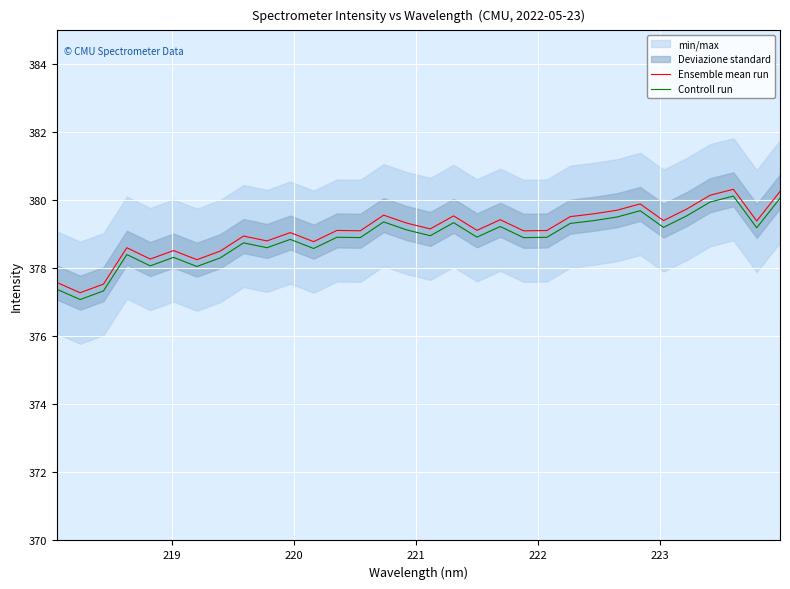

What is the minimum value for Controll run?

377.1